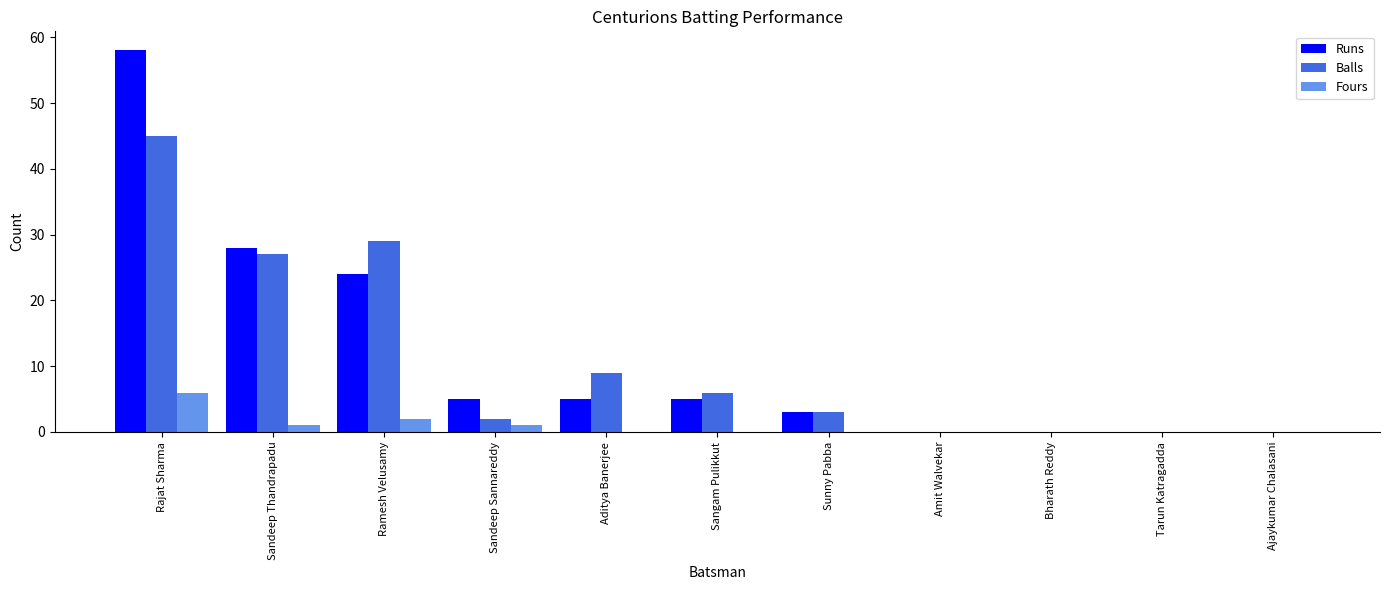

Reading right to left, extract all data points from this chart.

Runs: 0	0	0	0	3	5	5	5	24	28	58
Balls: 0	0	0	0	3	6	9	2	29	27	45
Fours: 0	0	0	0	0	0	0	1	2	1	6